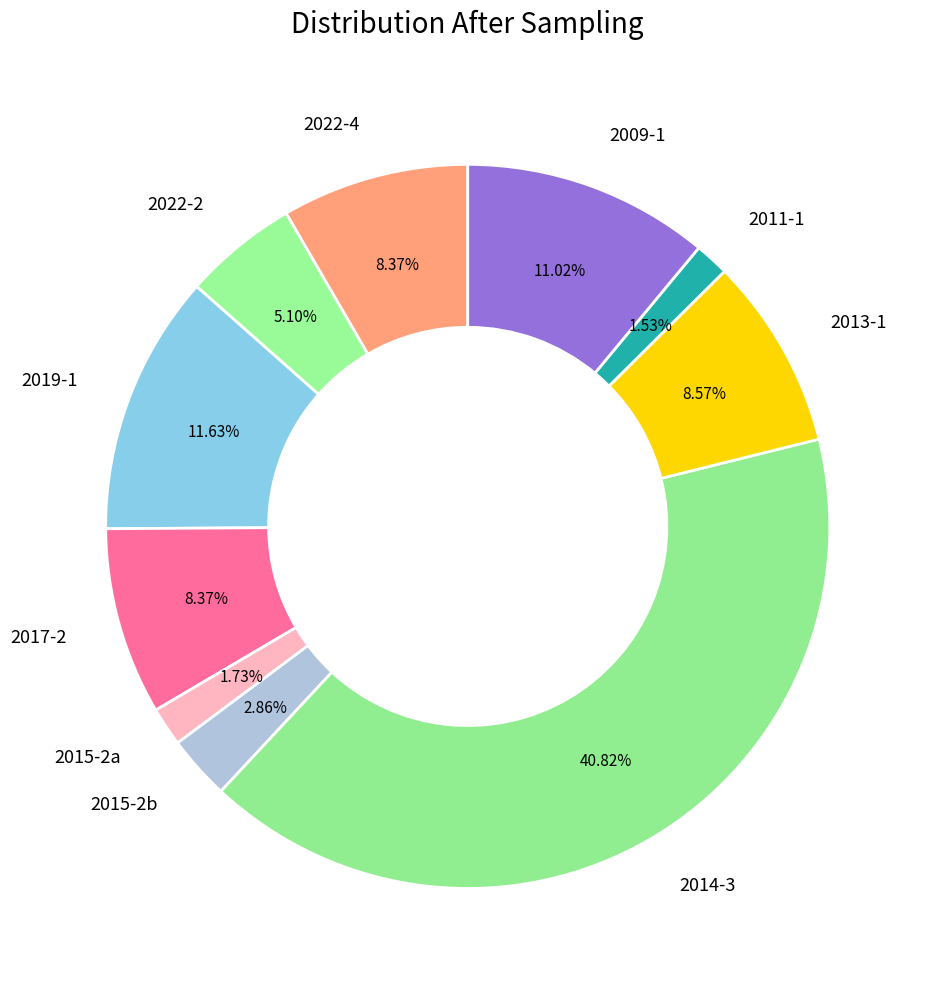

Count the number of slices in the pie.

10